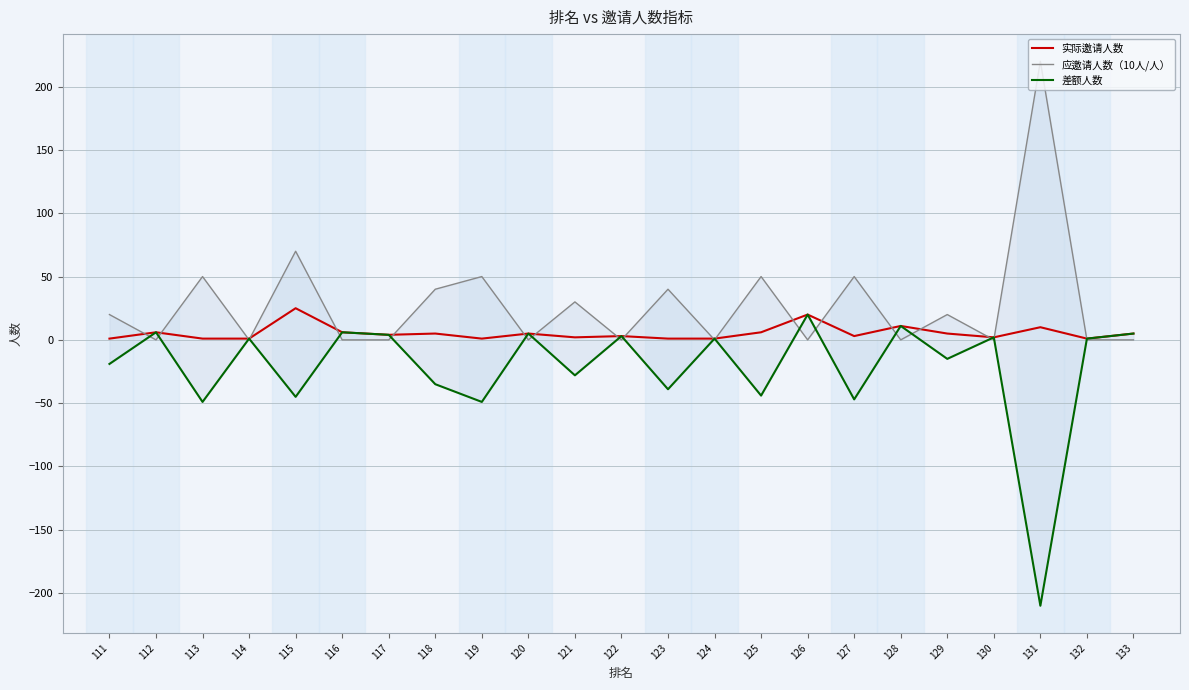

At which label does 差额人数 reach its peak?

126